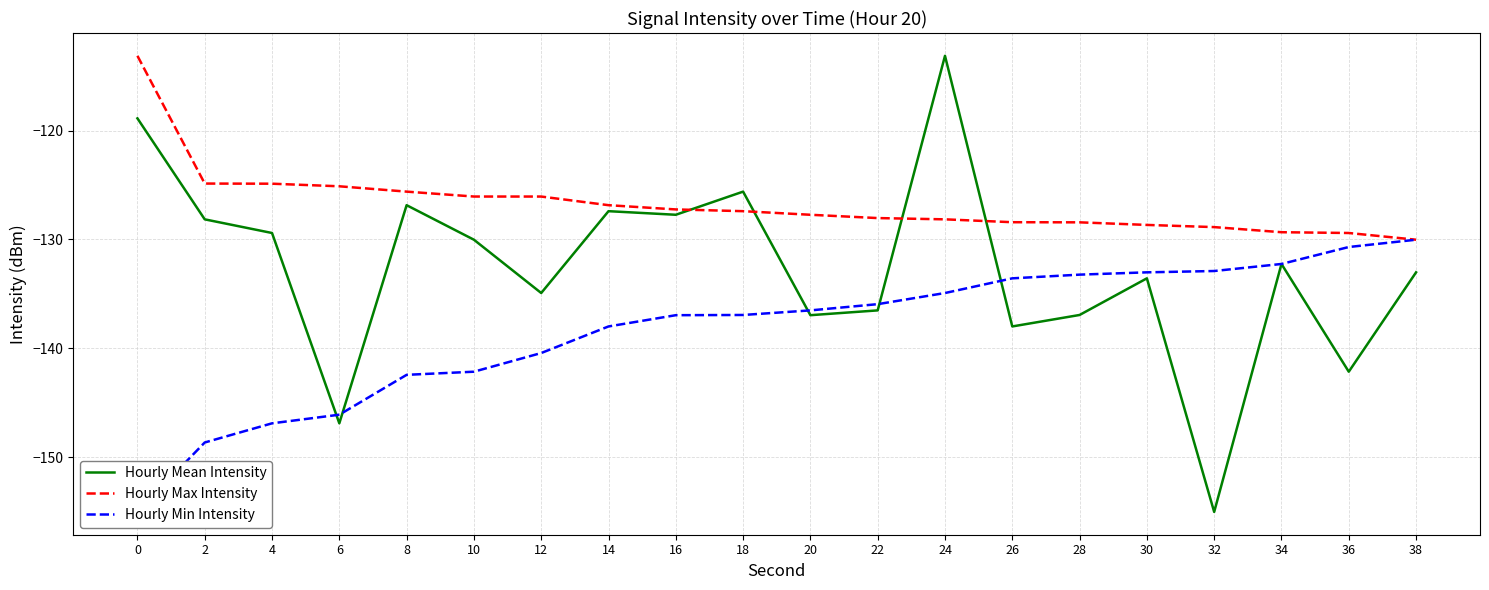

Reading left to right, transcribe all the data shown in this chart.

Hourly Mean Intensity: -118.9	-128.2	-129.4	-146.9	-126.9	-130.0	-134.9	-127.4	-127.7	-125.6	-137.0	-136.5	-113.1	-138.0	-136.9	-133.6	-155.0	-132.2	-142.1	-133.0
Hourly Max Intensity: -113.1	-124.9	-124.9	-125.1	-125.6	-126.1	-126.1	-126.9	-127.2	-127.4	-127.7	-128.0	-128.2	-128.4	-128.4	-128.7	-128.9	-129.3	-129.4	-130.0
Hourly Min Intensity: -155.0	-148.6	-146.9	-146.1	-142.4	-142.1	-140.4	-138.0	-137.0	-136.9	-136.5	-135.9	-134.9	-133.6	-133.2	-133.0	-132.9	-132.2	-130.7	-130.0